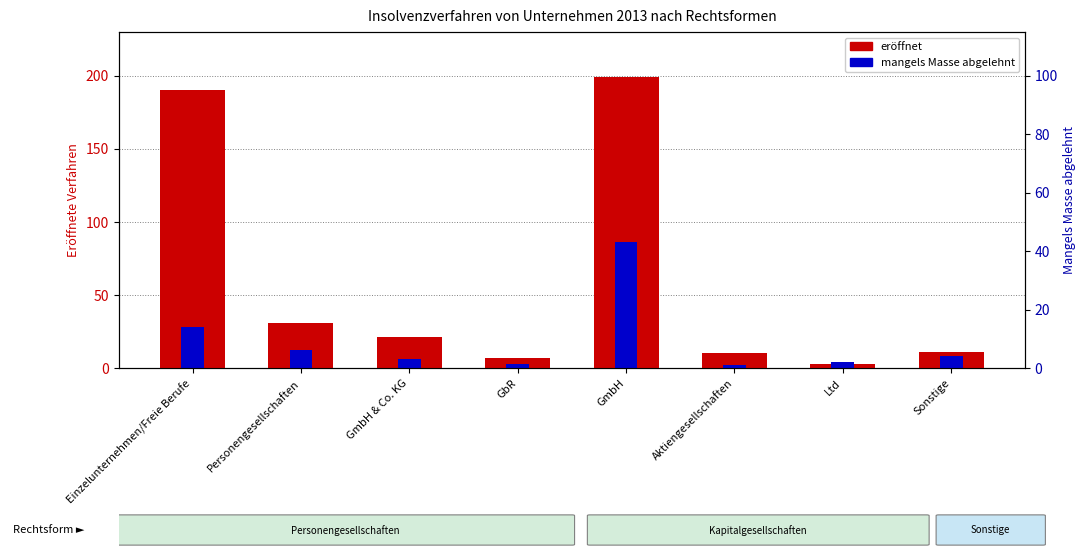

Which has a higher value, GmbH & Co. KG or Personengesellschaften?

Personengesellschaften